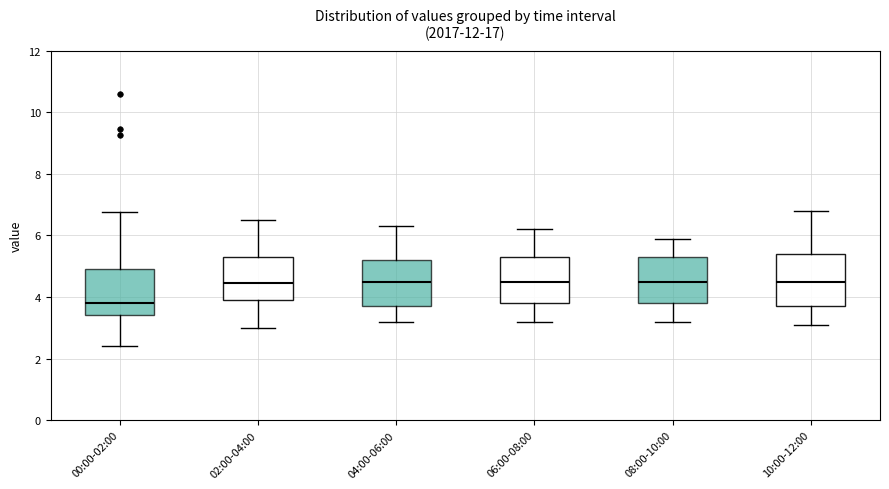

Which box has the lowest median line?

00:00-02:00